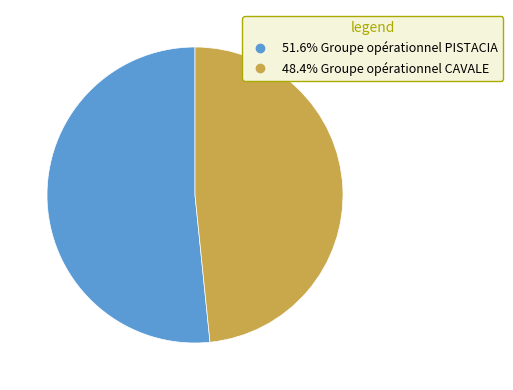

Does any single category account for the majority?

Yes